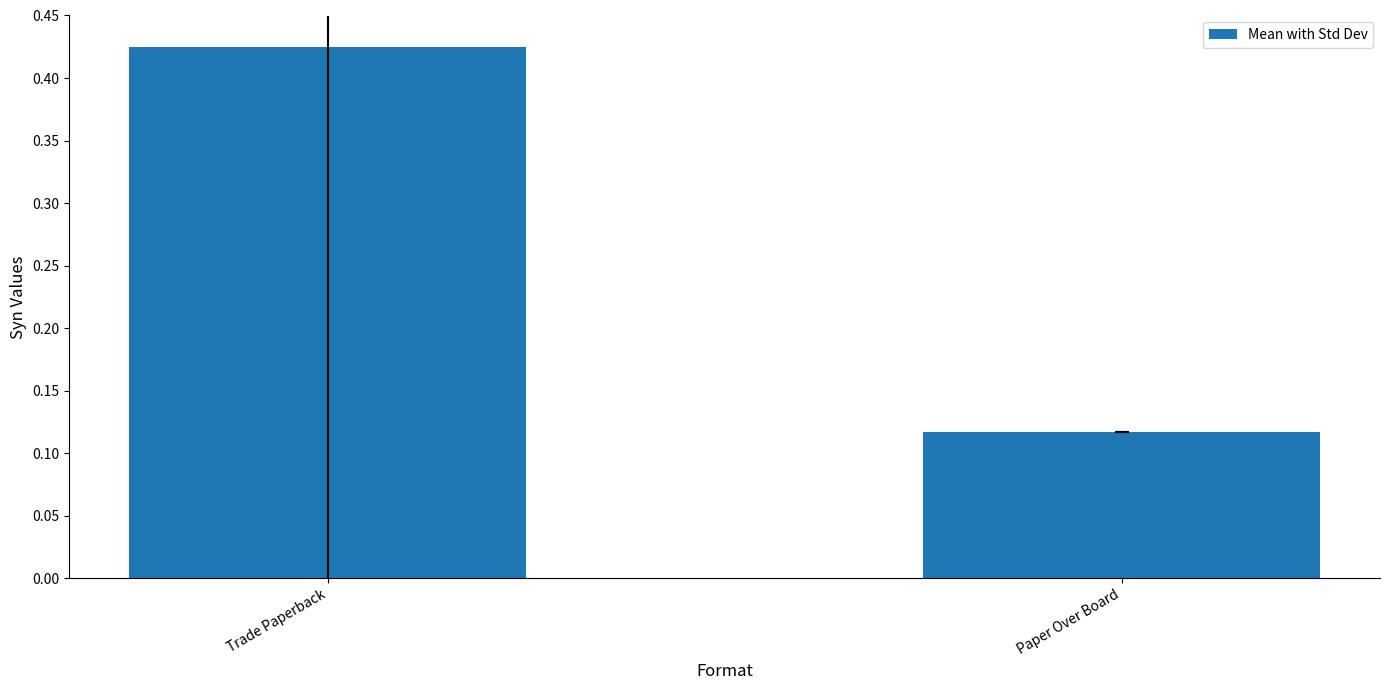

What is the change in value from Trade Paperback to Paper Over Board?

-0.3